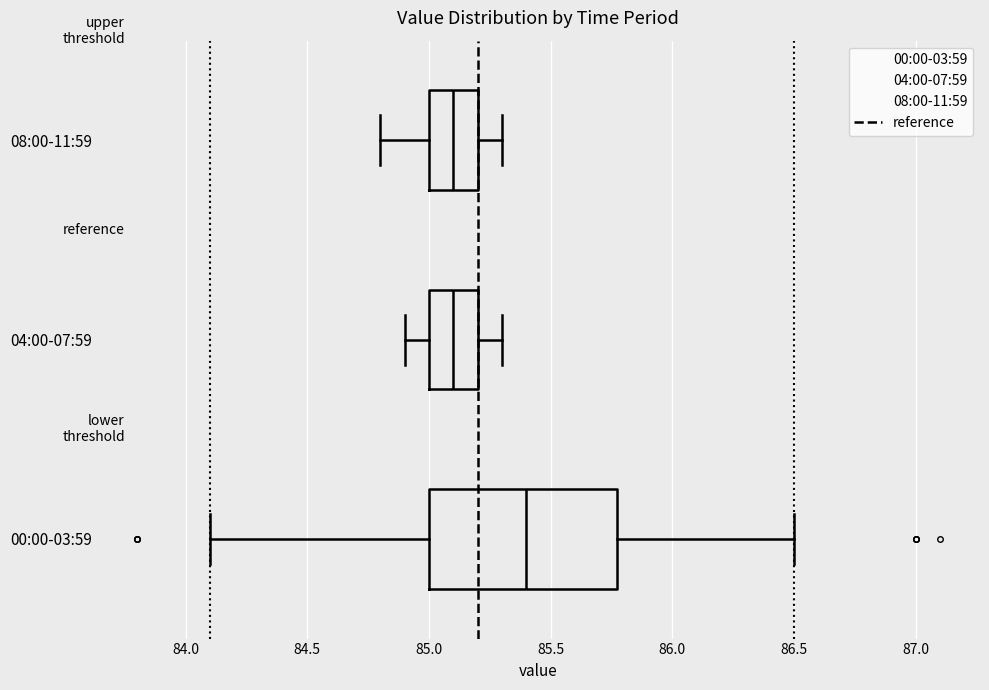

Where is the left edge of the box for 04:00-07:59 on the x-axis? The values are not printed on the chart, so give them approximately, as read against the axis.

85.0